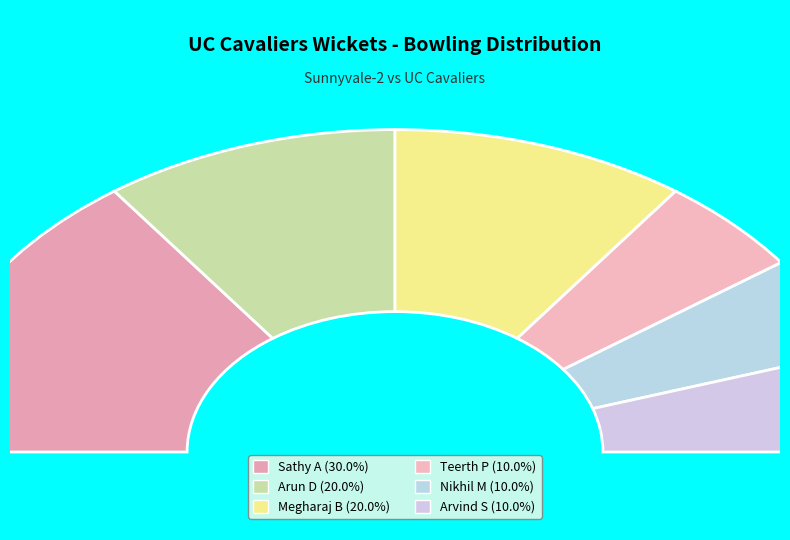

What is the smallest slice in the pie chart?

Teerth P